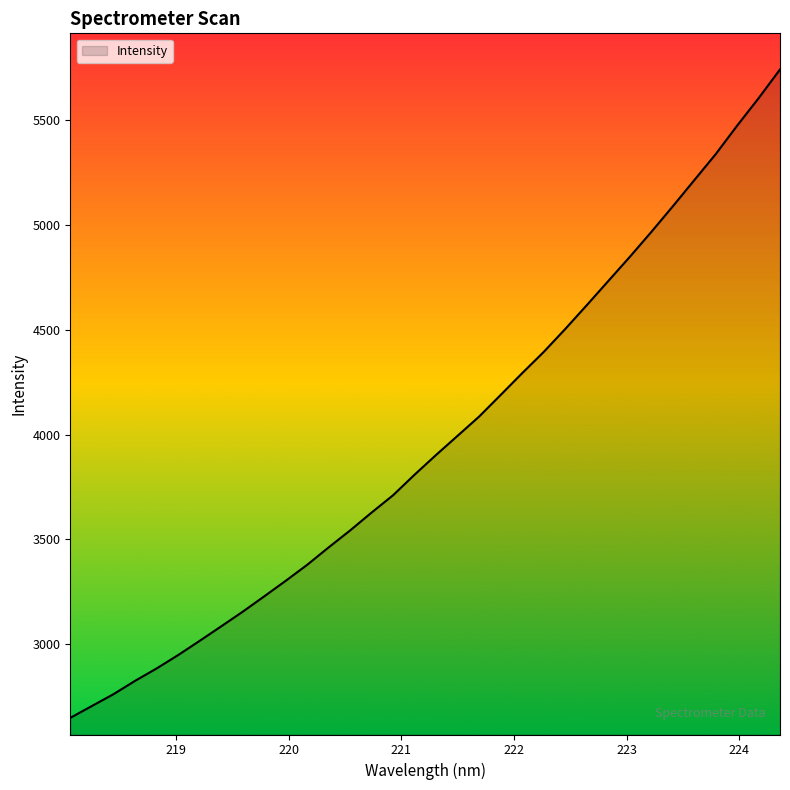

What is the greatest value displayed?

5743.4